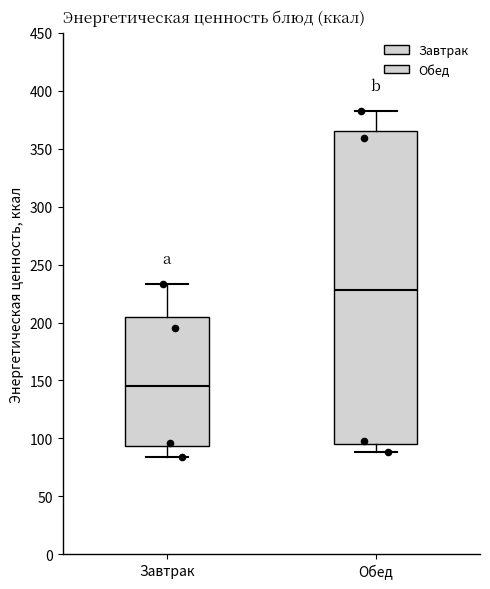

Reading left to right, transcribe this box plot: for each box, give where its median line is, the range the box spans, and where its two whiskers end, as read against the y-axis. The values are not printed on the chart, so give them approximately, as read against the axis.

Завтрак: median 145, box 95 to 205, whiskers 85 to 235
Обед: median 230, box 95 to 365, whiskers 90 to 380